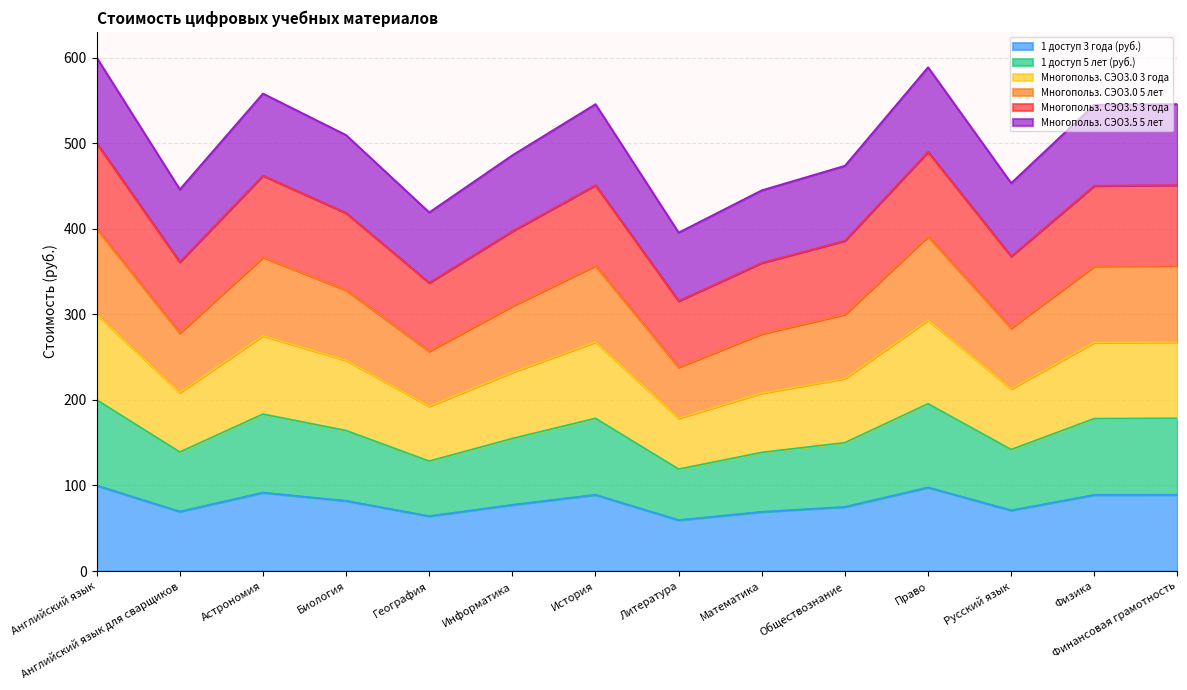

Between Биология and Физика, which series saw the biggest shift?

1 доступ 5 лет (руб.)